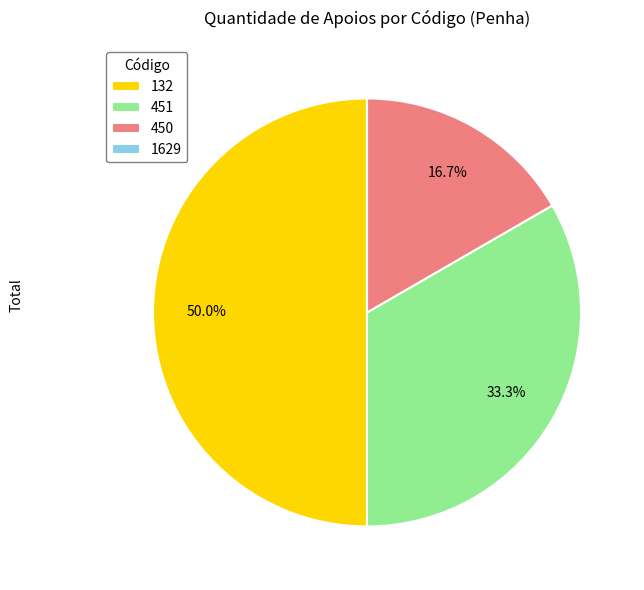

Which has a higher value, 451 or 450?

451